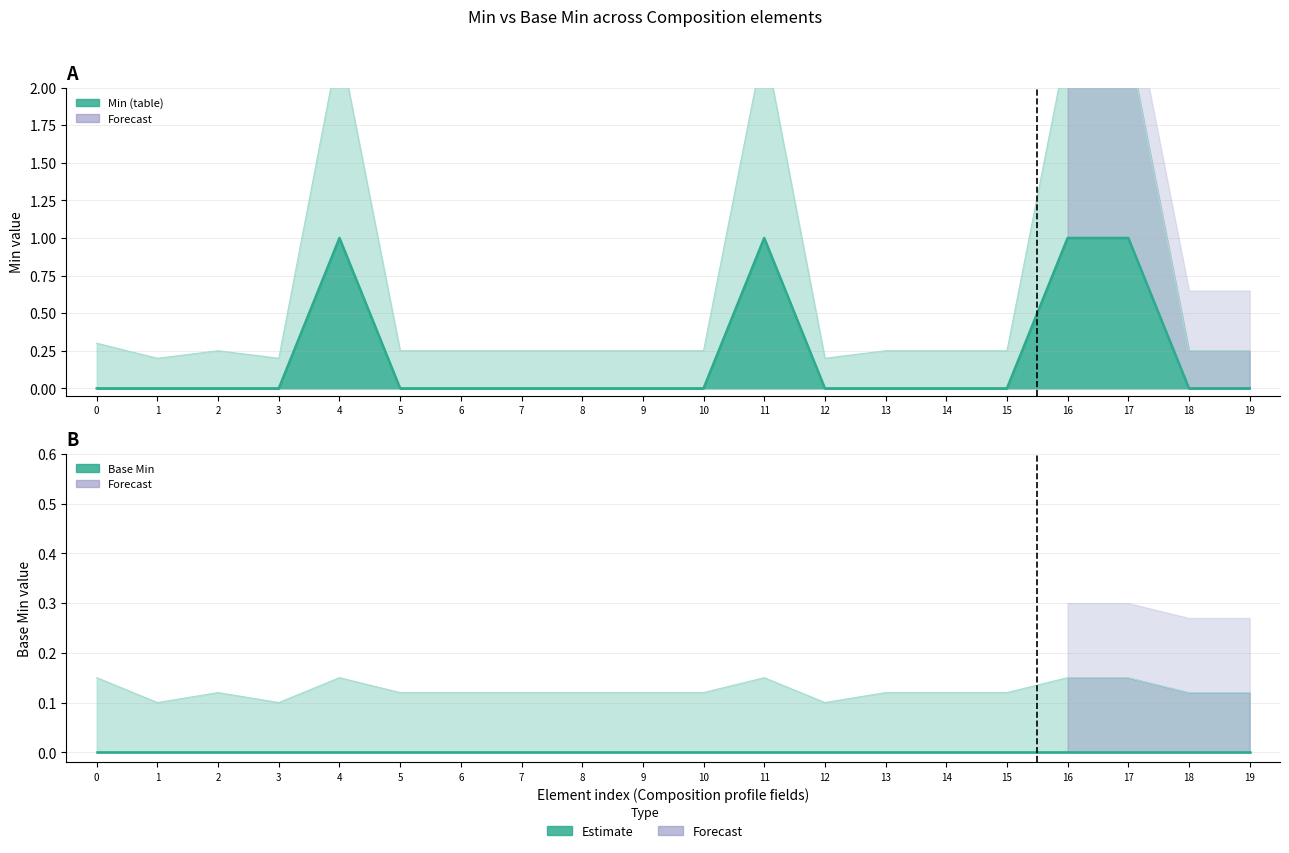

The value at 9 is 0. True or false?

False